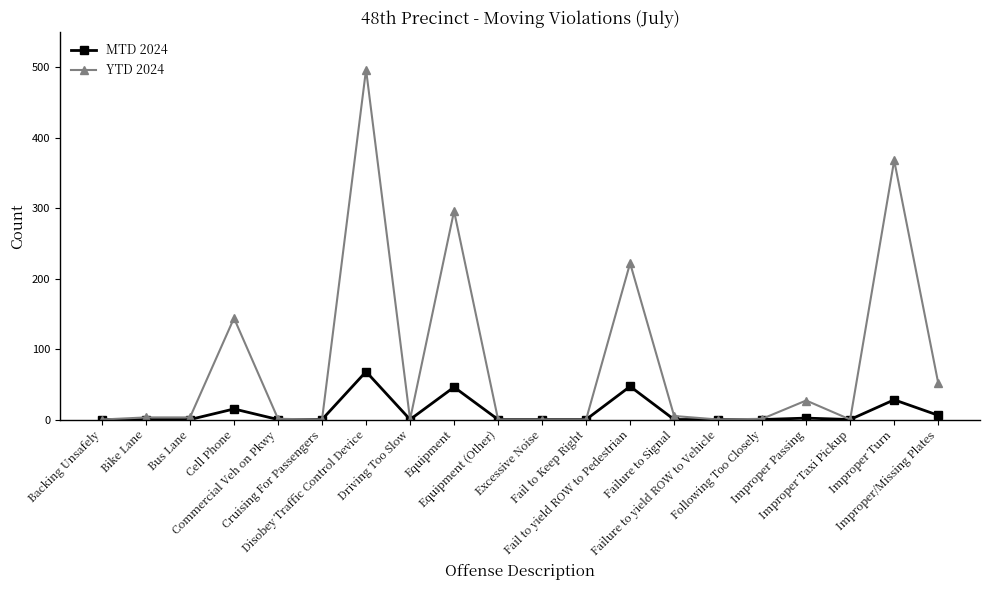

What is the label of the 2nd point from the right?

Improper Turn